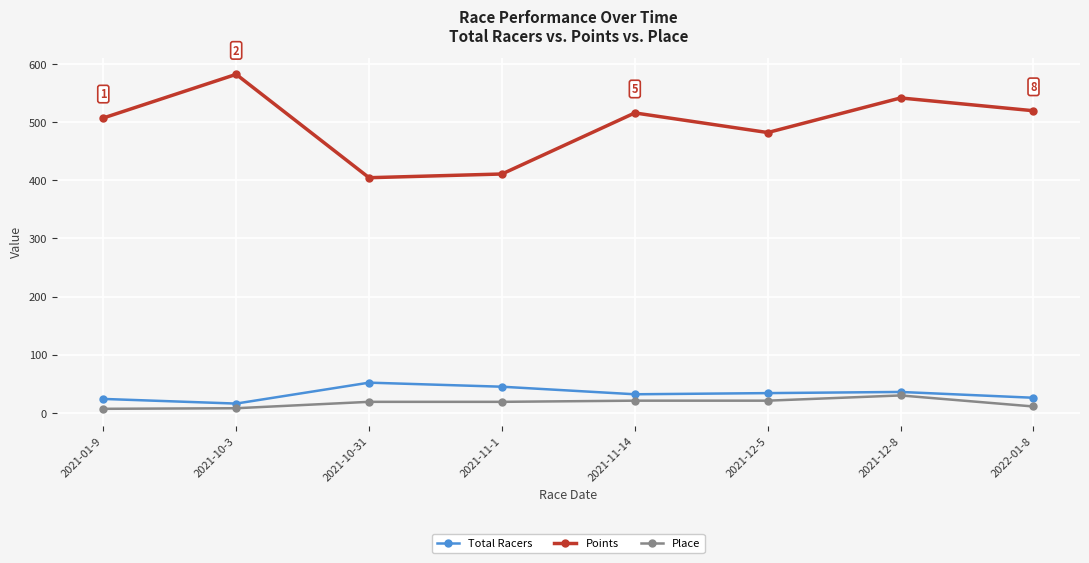

What is the difference between the maximum and second lowest values in the Place series?

22.0